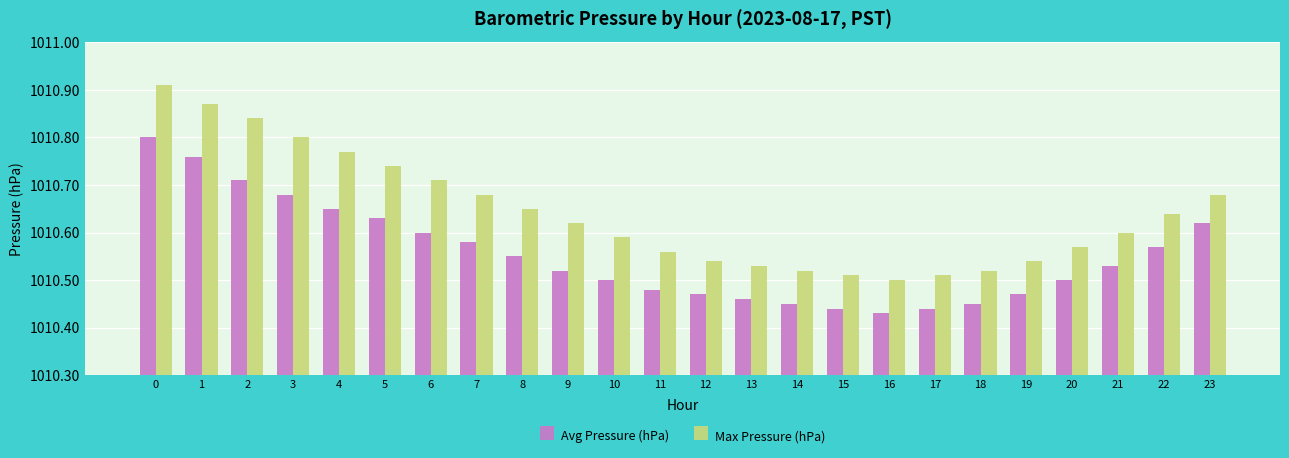

How many bars are there in total?

48